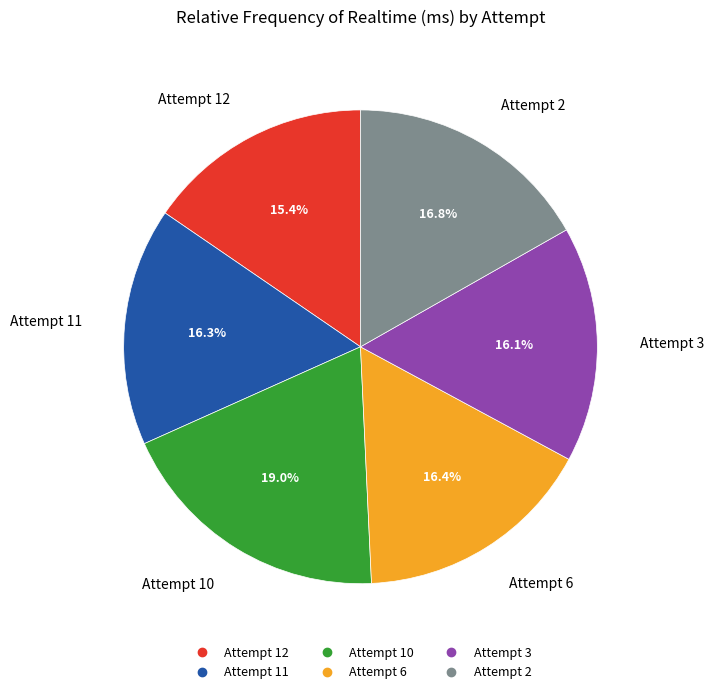

Is the sum of Attempt 12 and Attempt 3 greater than half?

No